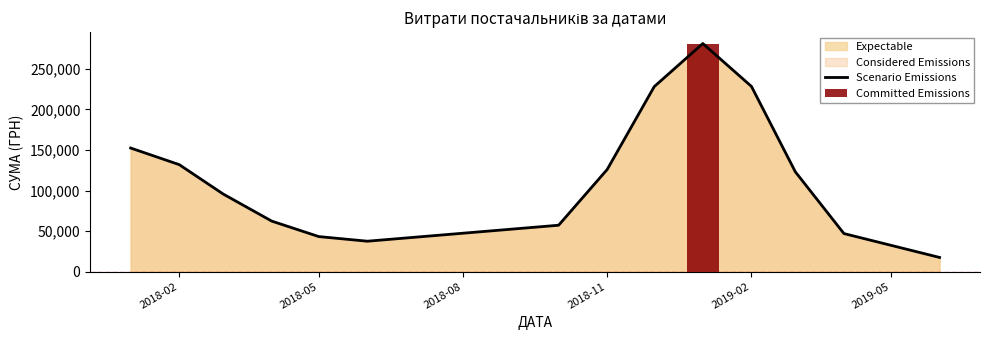

What is the highest value of the Scenario Emissions series?

281304.7